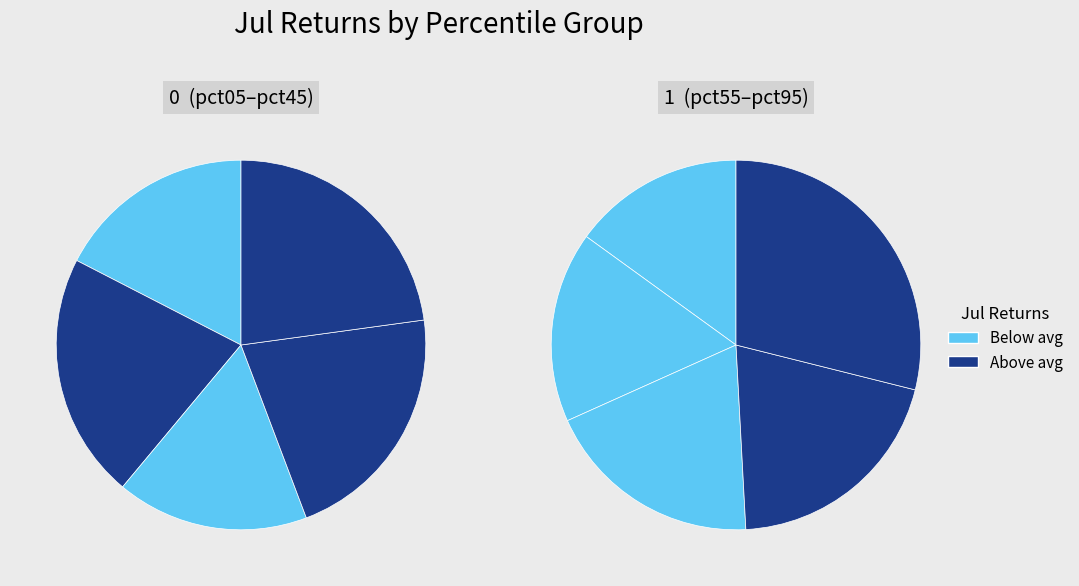

Which slice is the largest?

pct95